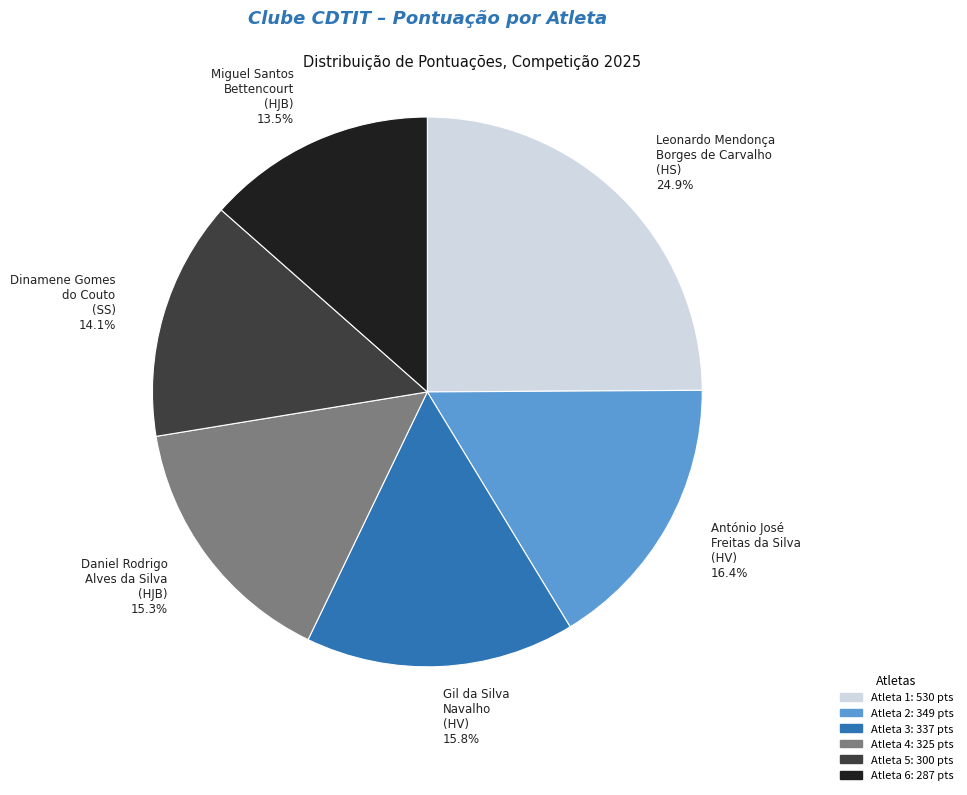

Count the number of slices in the pie.

6